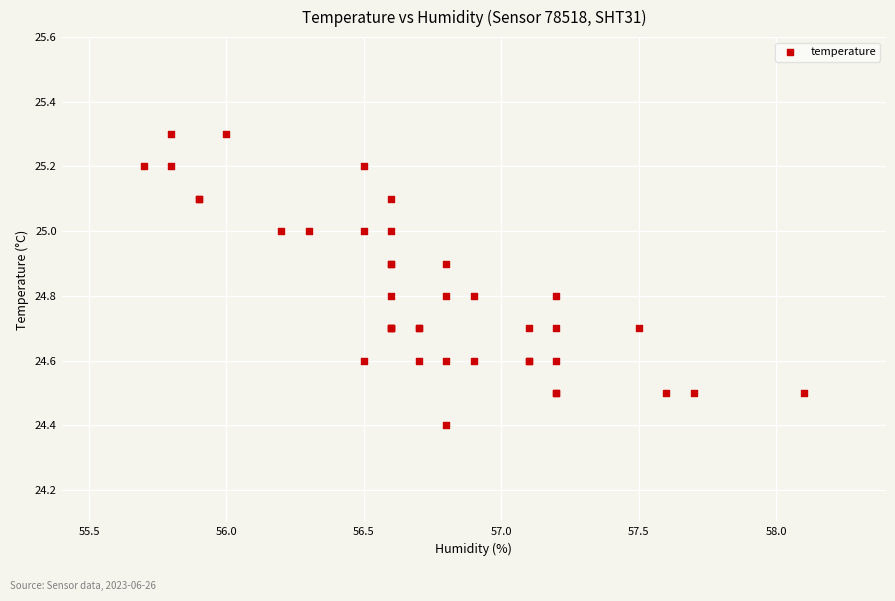

What Y value in the scatter plot is closest to 24?

24.4